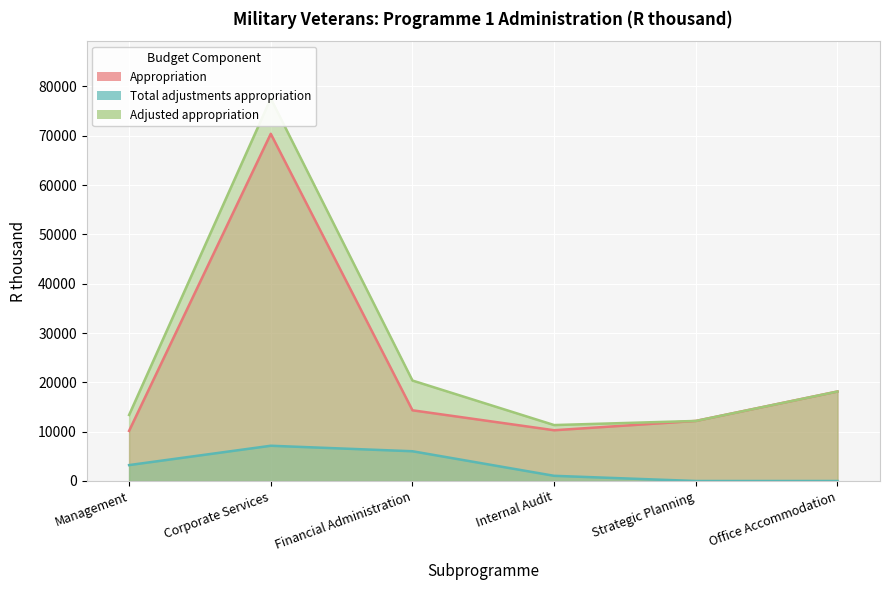

What is the value of the Appropriation point at the 4th from the left?

10290